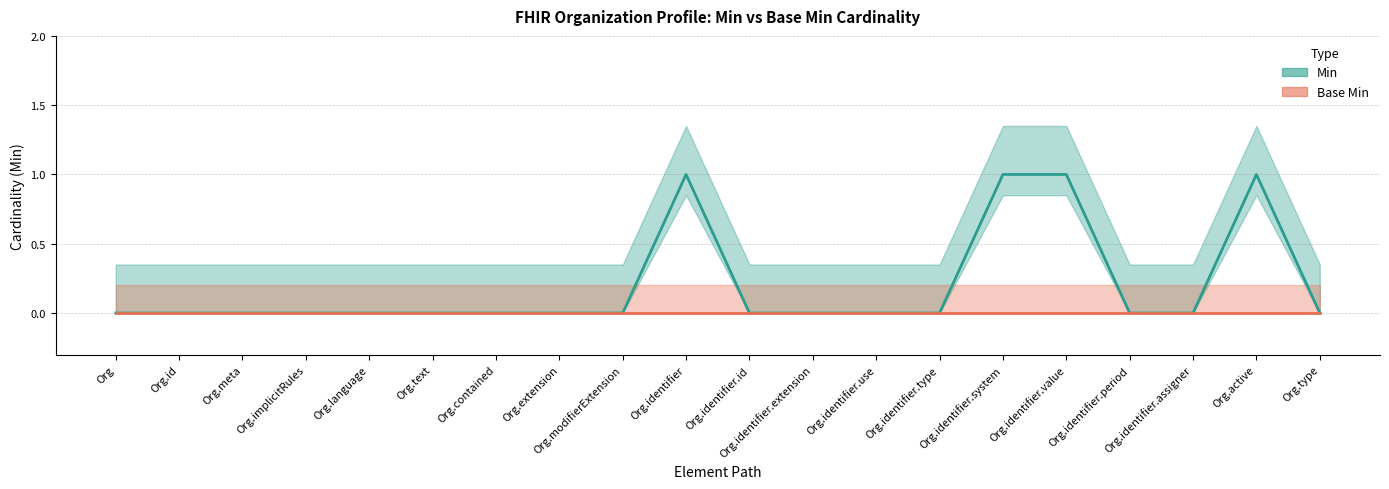

Reading right to left, extract all data points from this chart.

0	1	0	0	1	1	0	0	0	0	1	0	0	0	0	0	0	0	0	0